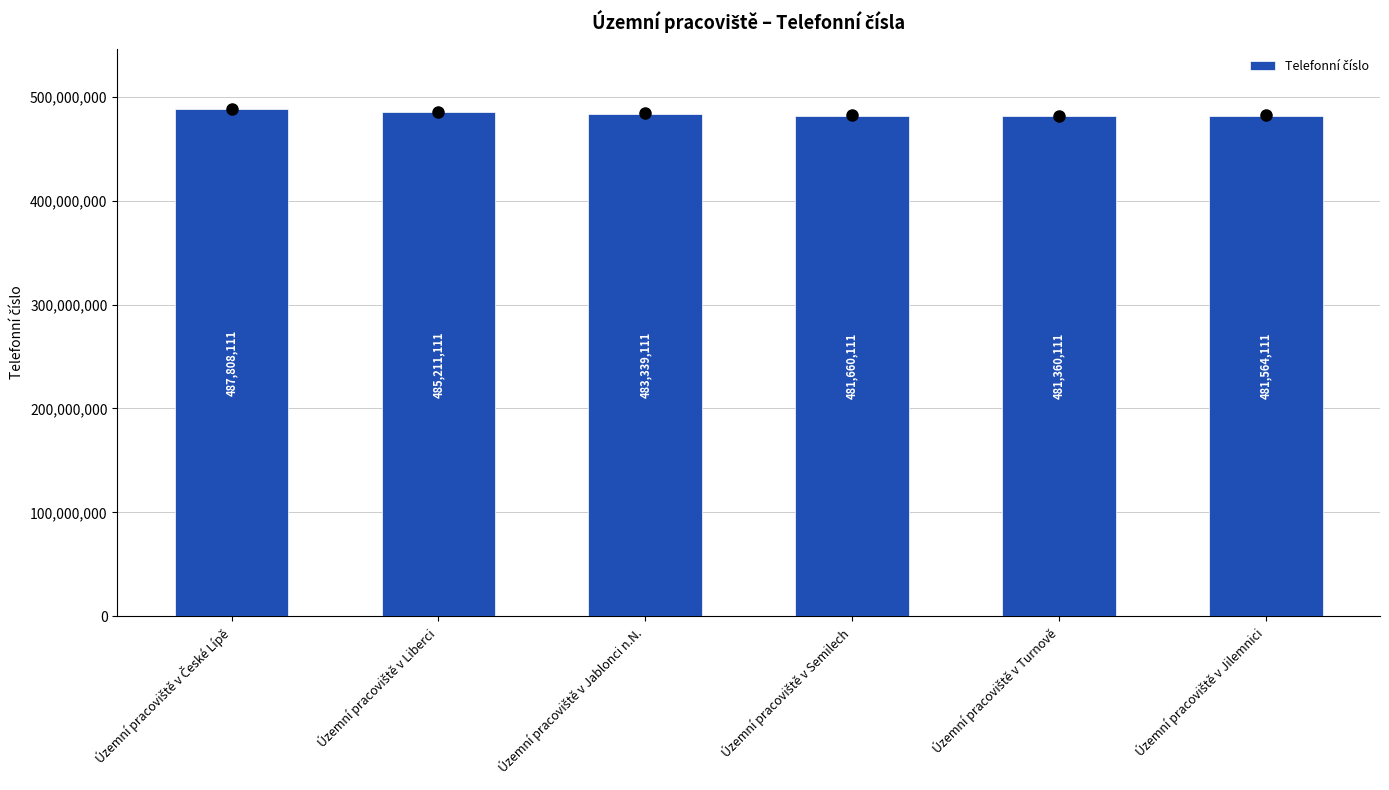

What is the minimum value shown in the chart?

481360111